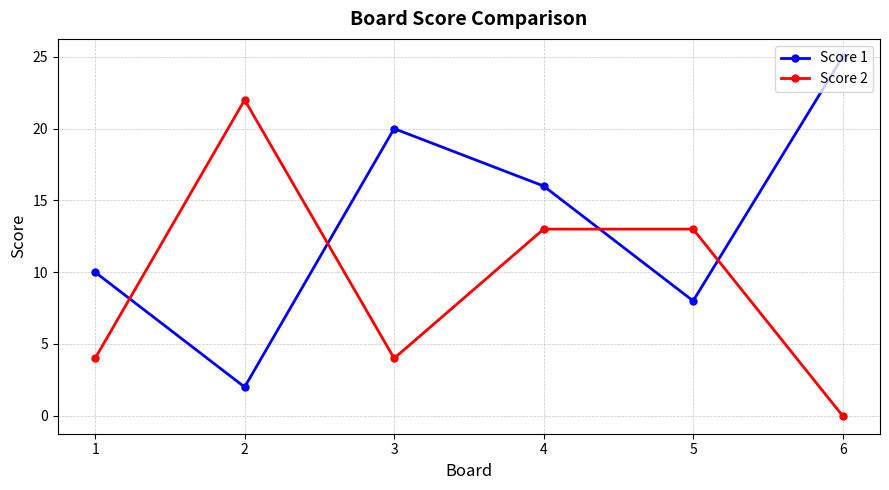

How many values in the Score 2 series are below 13?

3